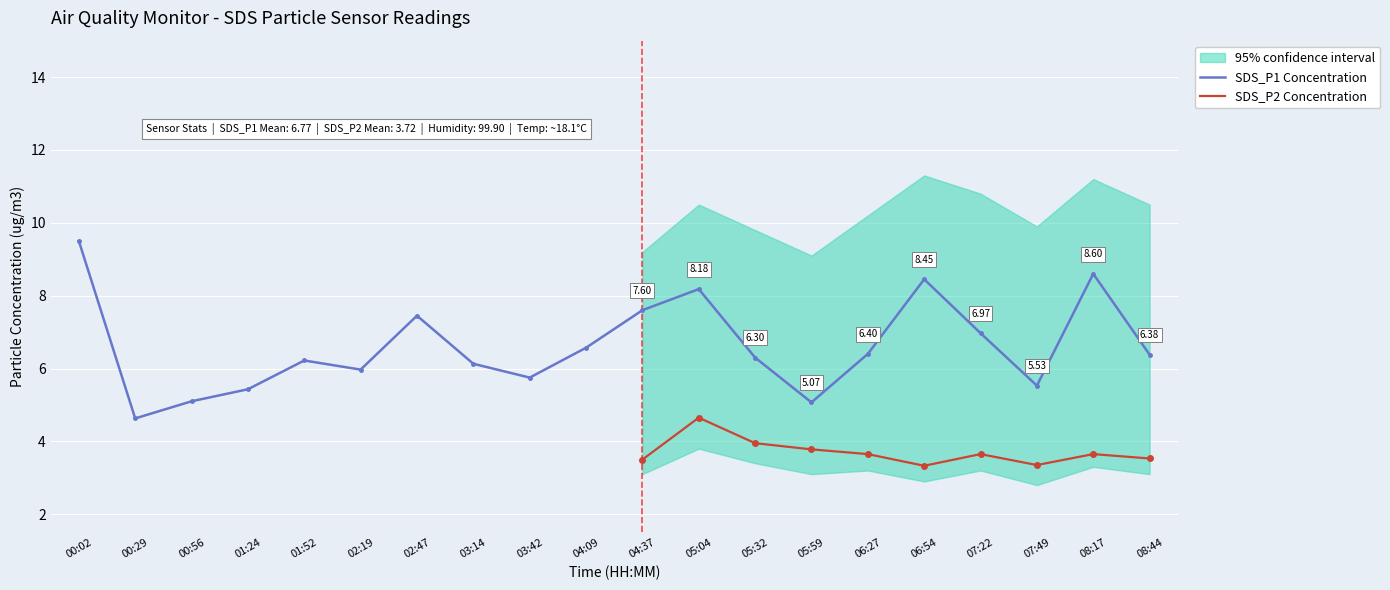

Count the number of categories in the chart.

20